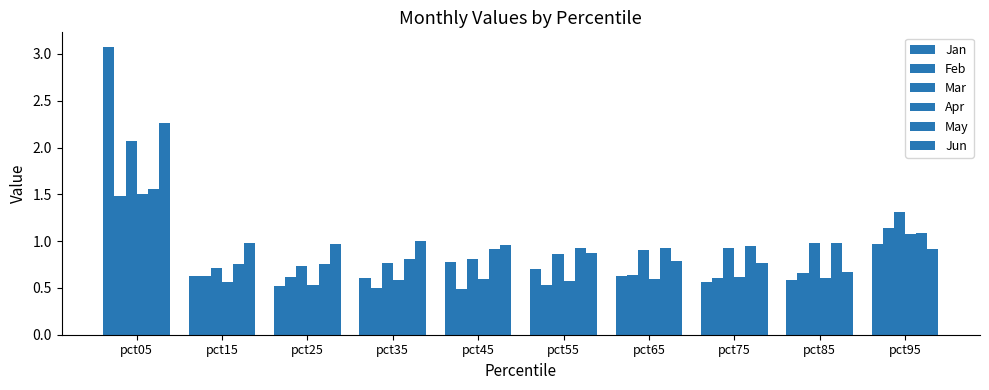

What is the sum of all Apr values?

7.3